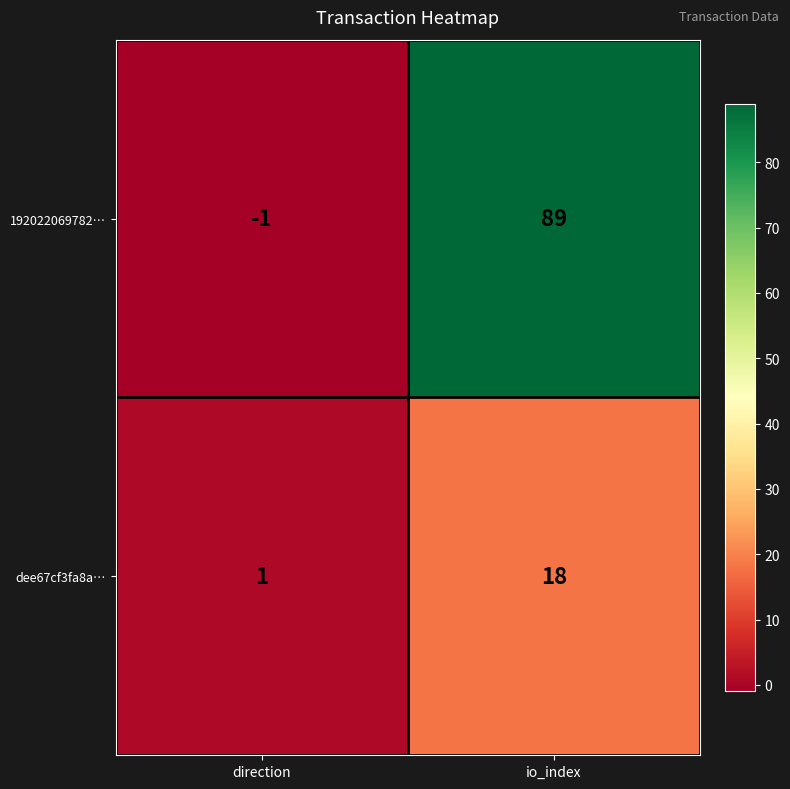

What is the difference between the maximum and minimum values in the 192022069782… series?

90